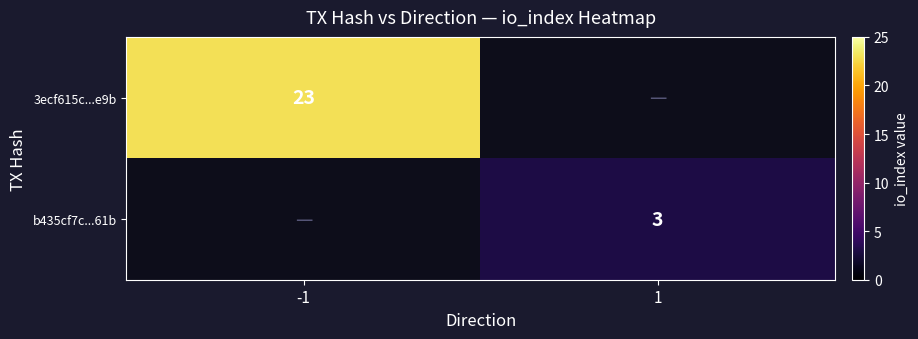

Is it true that 3ecf615c...e9b equals 23 at -1?

True